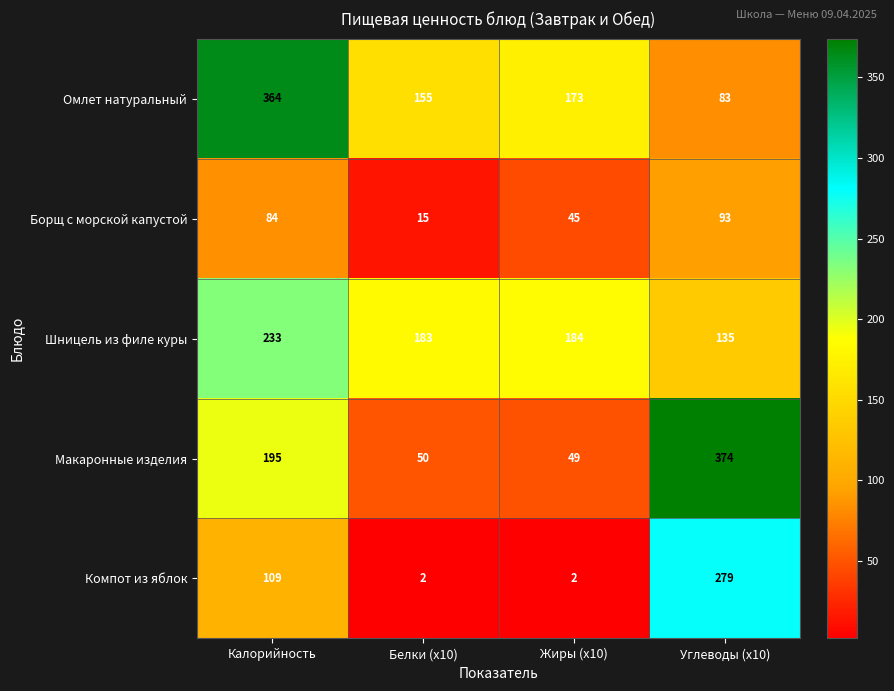

What is the maximum value shown in the chart?

374